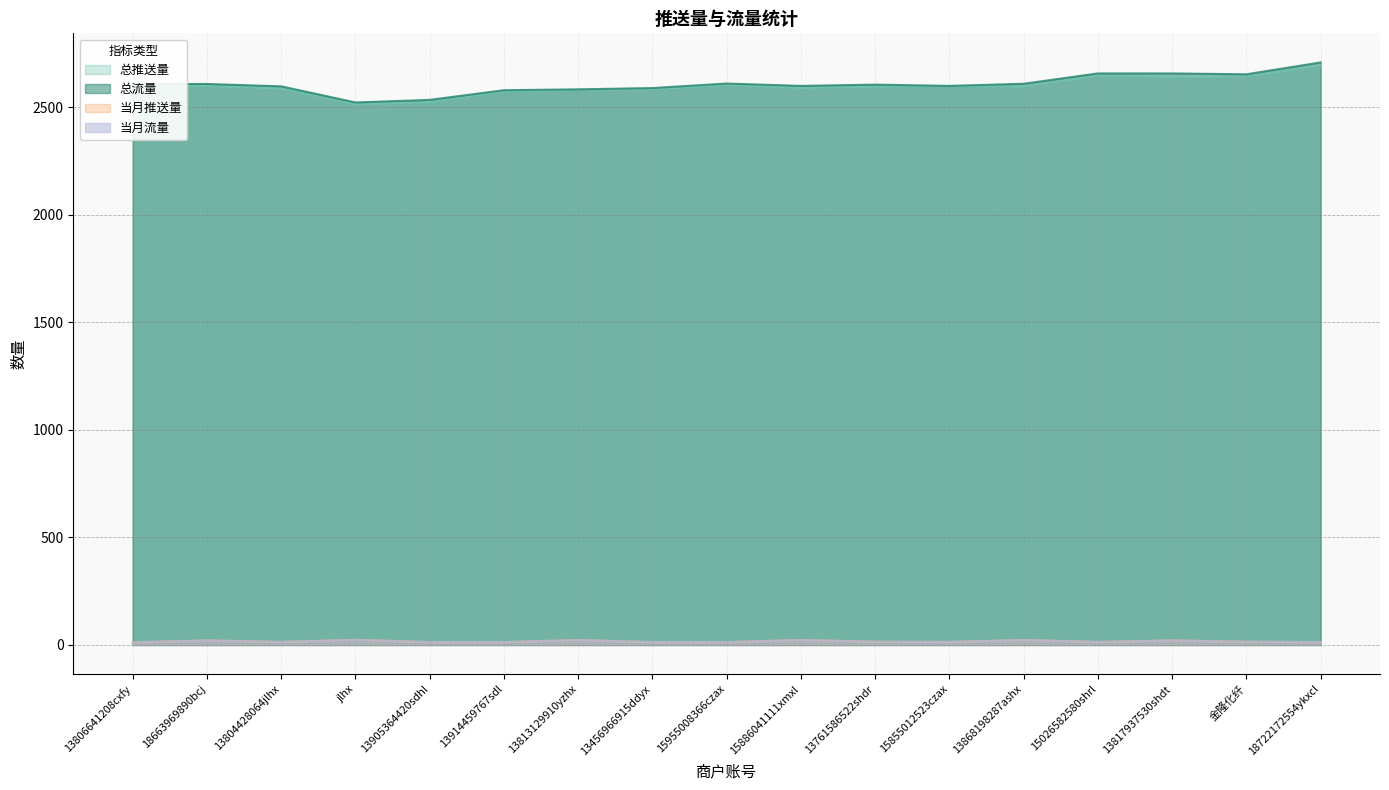

Reading left to right, transcribe all the data shown in this chart.

总推送量: 13806641208cxfy=2596	18663969890bcj=2597	13804428064jlhx=2587	jlhx=2513	13905364420sdhl=2522	13914459767sdl=2573	13813129910yzhx=2578	13456966915ddyx=2582	15955008366czax=2603	15886041111xmxl=2589	13761586522shdr=2595	15855012523czax=2598	13868198287ashx=2595	15026582580shrl=2647	13817937530shdt=2639	金隆化纤=2642	18722172554ykxcl=2692
总流量: 13806641208cxfy=2607	18663969890bcj=2608	13804428064jlhx=2597	jlhx=2522	13905364420sdhl=2534	13914459767sdl=2579	13813129910yzhx=2583	13456966915ddyx=2589	15955008366czax=2610	15886041111xmxl=2599	13761586522shdr=2605	15855012523czax=2599	13868198287ashx=2609	15026582580shrl=2657	13817937530shdt=2657	金隆化纤=2653	18722172554ykxcl=2708
当月推送量: 13806641208cxfy=12	18663969890bcj=21	13804428064jlhx=14	jlhx=24	13905364420sdhl=13	13914459767sdl=13	13813129910yzhx=23	13456966915ddyx=13	15955008366czax=13	15886041111xmxl=23	13761586522shdr=15	15855012523czax=14	13868198287ashx=23	15026582580shrl=14	13817937530shdt=21	金隆化纤=15	18722172554ykxcl=13
当月流量: 13806641208cxfy=12	18663969890bcj=21	13804428064jlhx=14	jlhx=24	13905364420sdhl=13	13914459767sdl=13	13813129910yzhx=23	13456966915ddyx=13	15955008366czax=13	15886041111xmxl=23	13761586522shdr=15	15855012523czax=14	13868198287ashx=23	15026582580shrl=14	13817937530shdt=21	金隆化纤=15	18722172554ykxcl=13